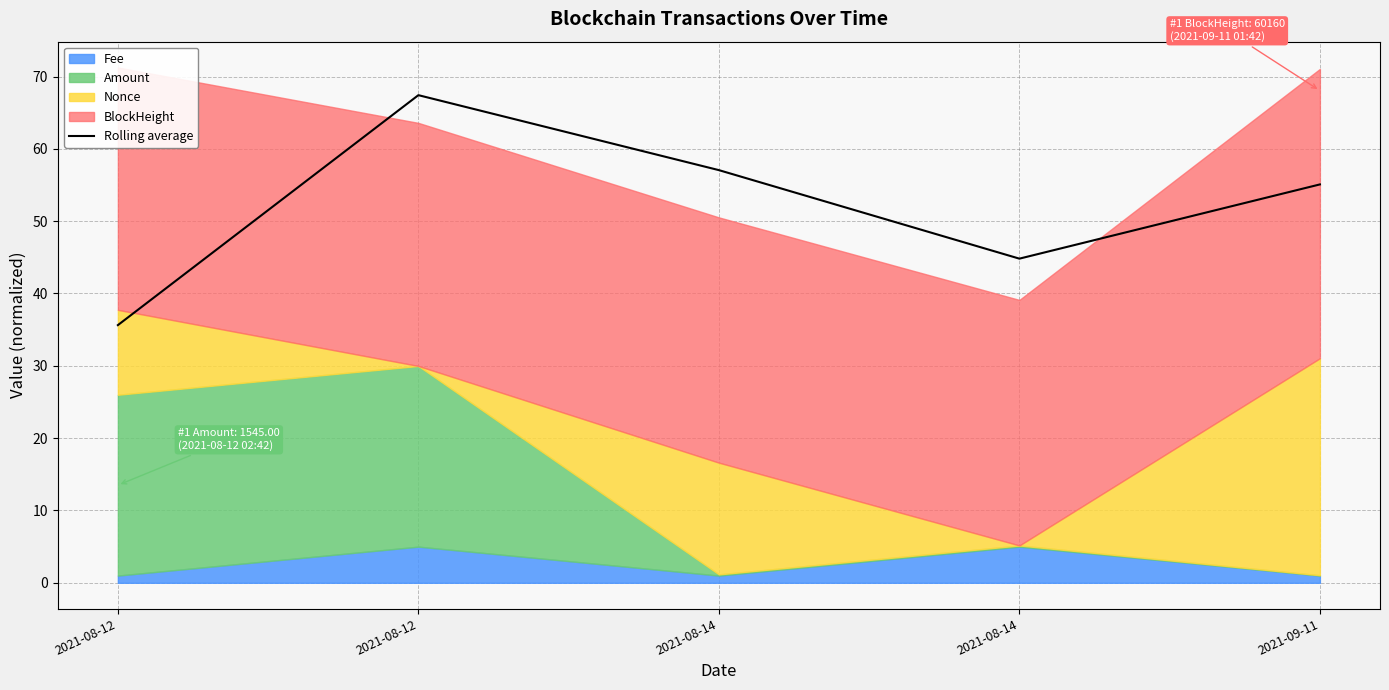

Reading left to right, transcribe all the data shown in this chart.

2021-08-12=35.6	2021-08-12=67.4	2021-08-14=57.1	2021-08-14=44.8	2021-09-11=55.1